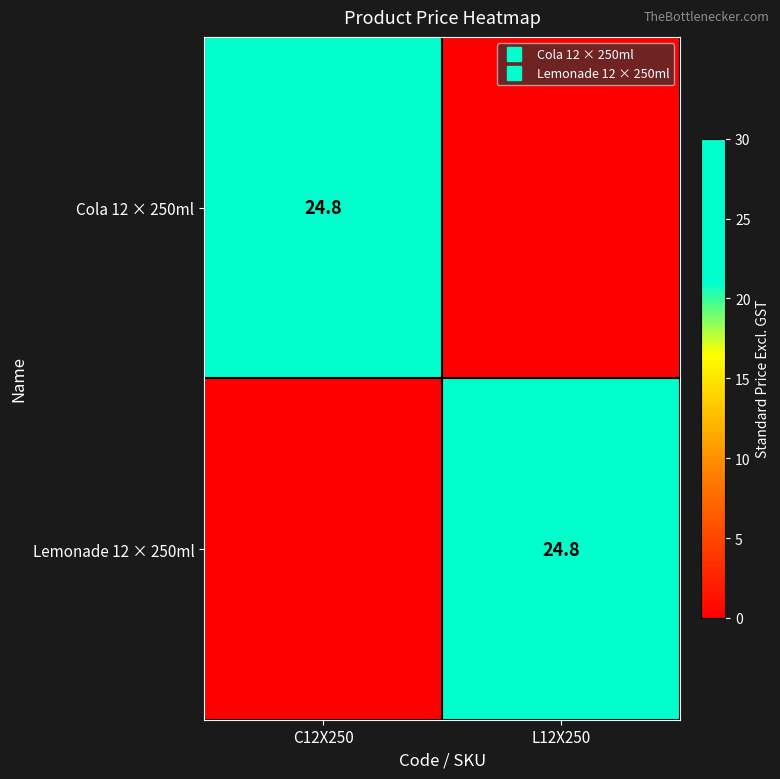

How many categories are shown in the chart?

2